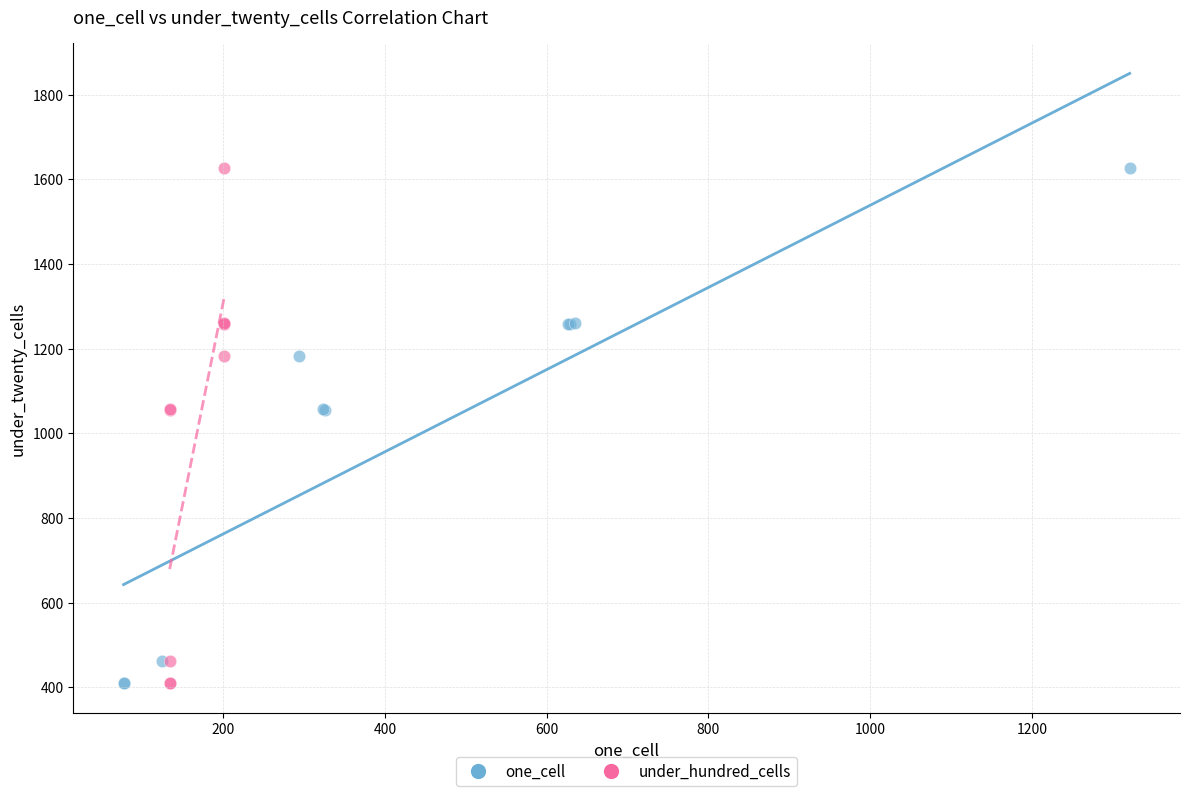

What are all the series names shown in the legend?

one_cell, under_hundred_cells